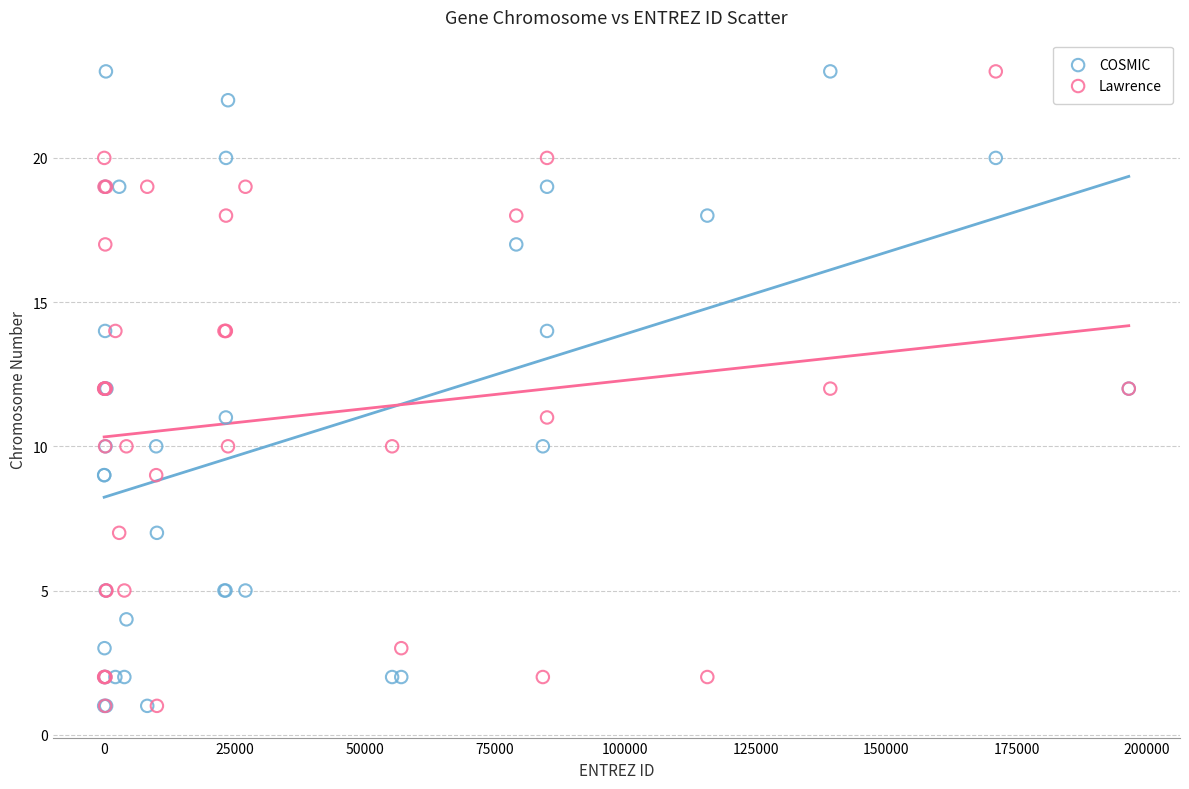

What are all the series names shown in the legend?

COSMIC, Lawrence